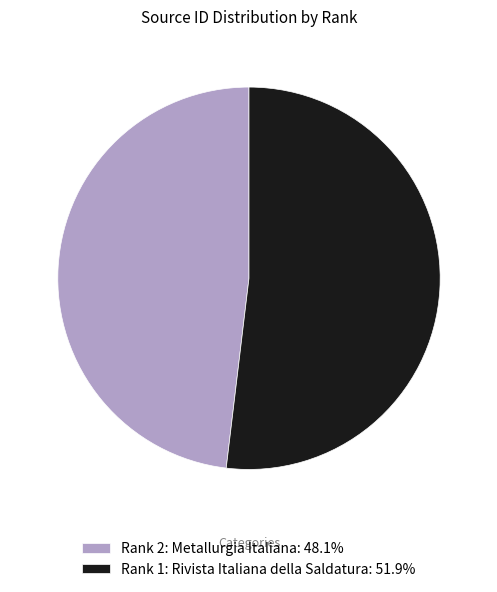

What is the smallest slice in the pie chart?

Rank 2: Metallurgia Italiana